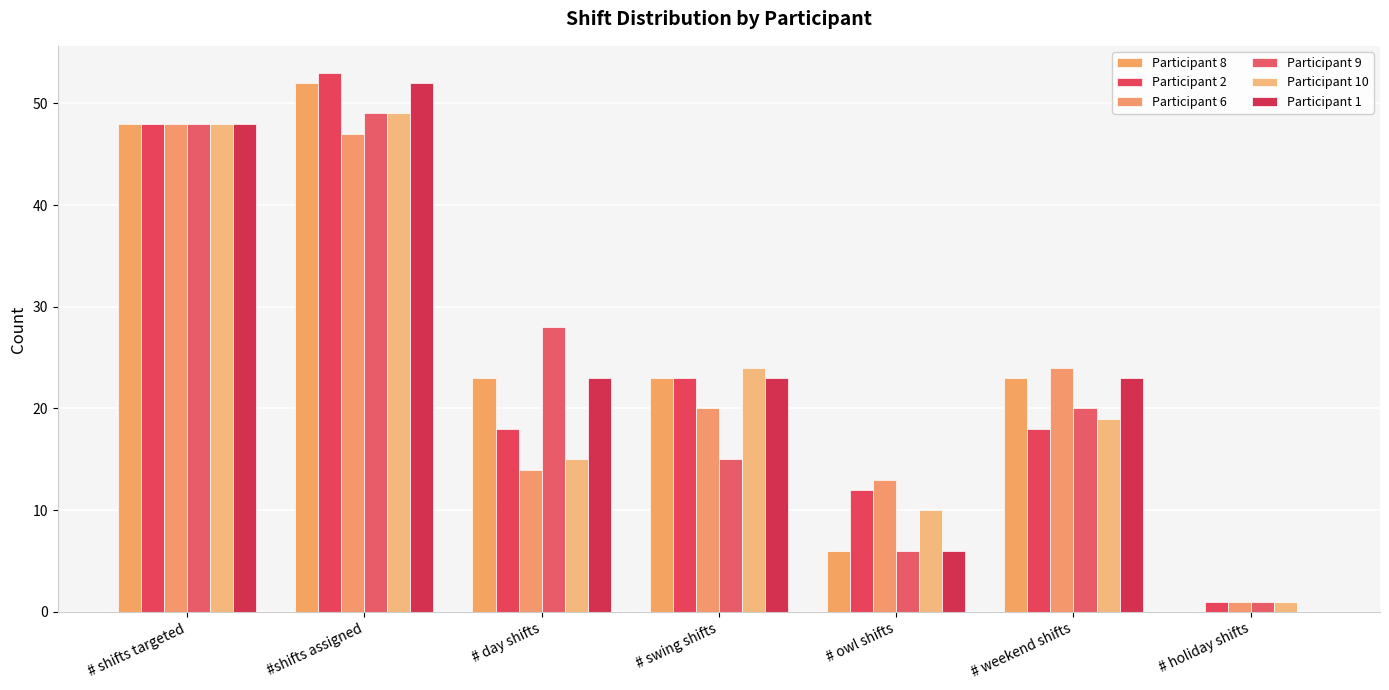

At which label does Participant 8 reach its peak?

#shifts assigned